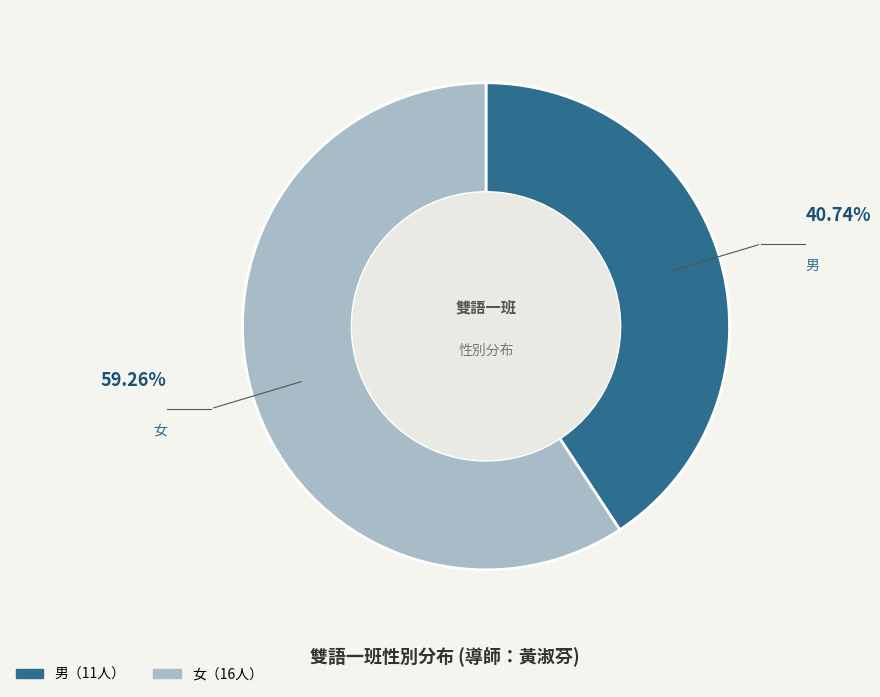

Is there any slice that represents more than half of the pie?

Yes